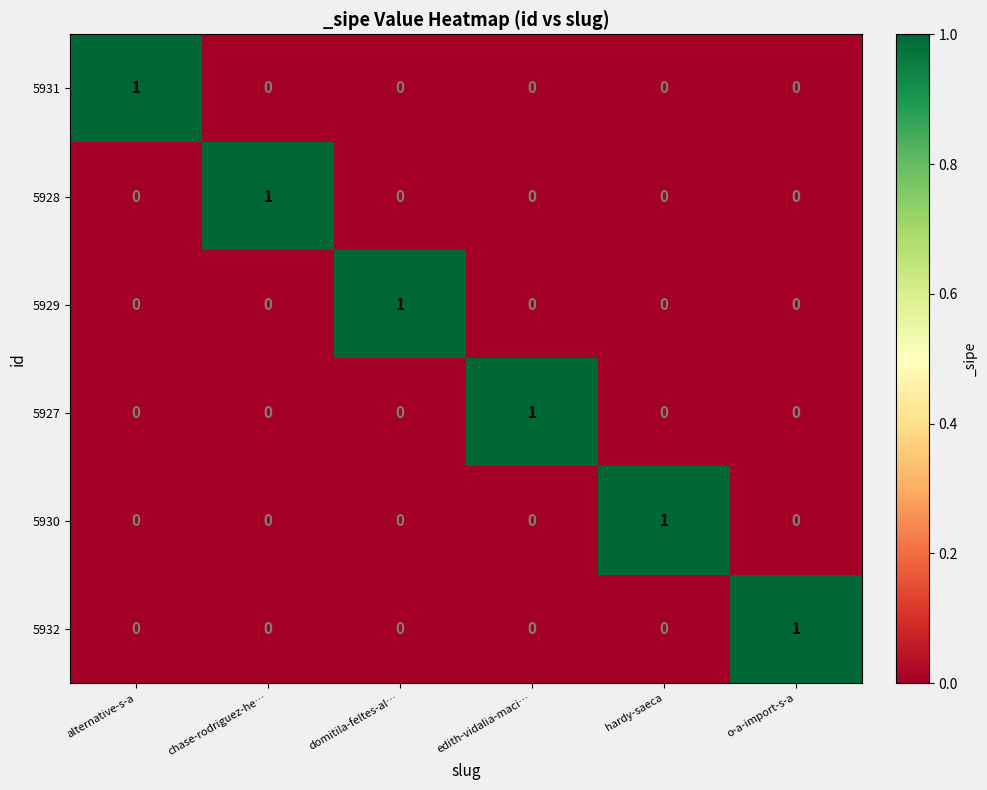

Which category has the highest value in the 5928 series?

chase-rodriguez-he…